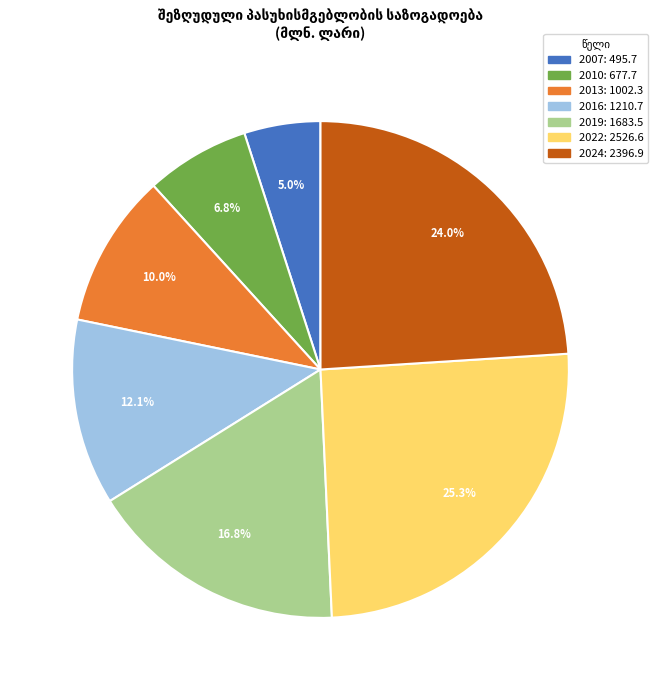

Is there a majority slice in this chart?

No